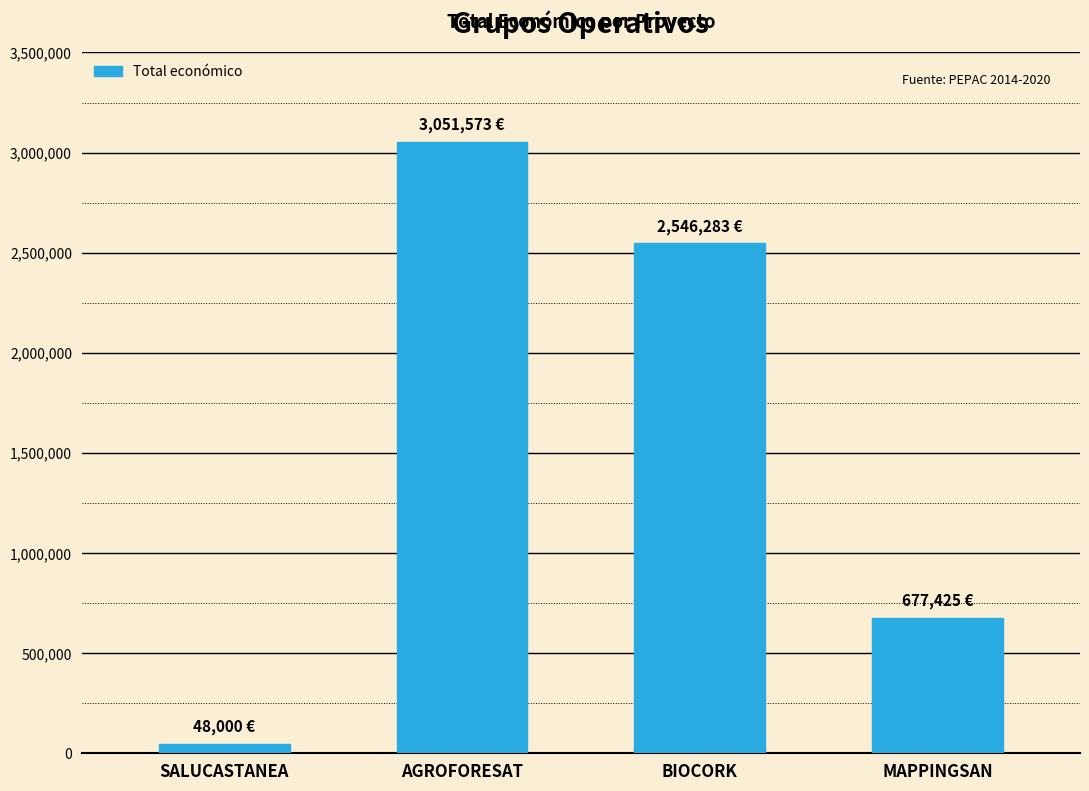

Count the number of categories in the chart.

4